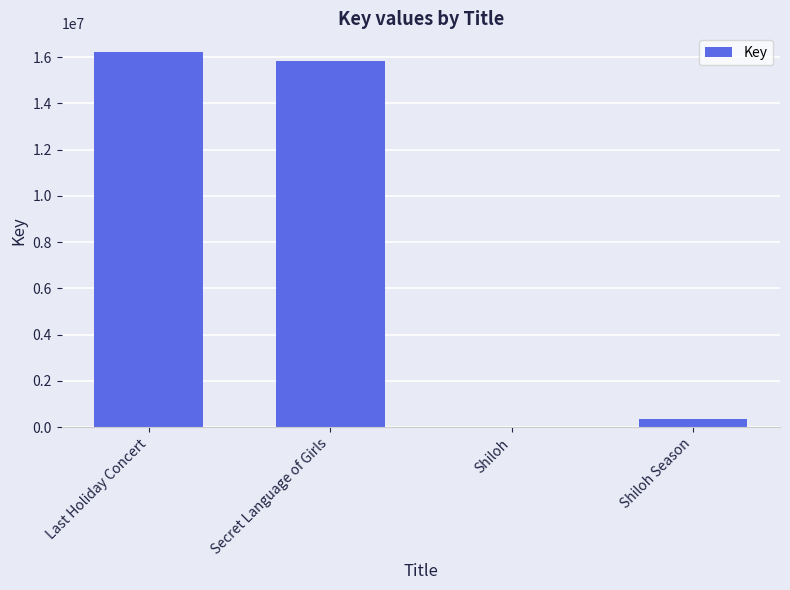

At which label is the value closest to 8113586?

Secret Language of Girls